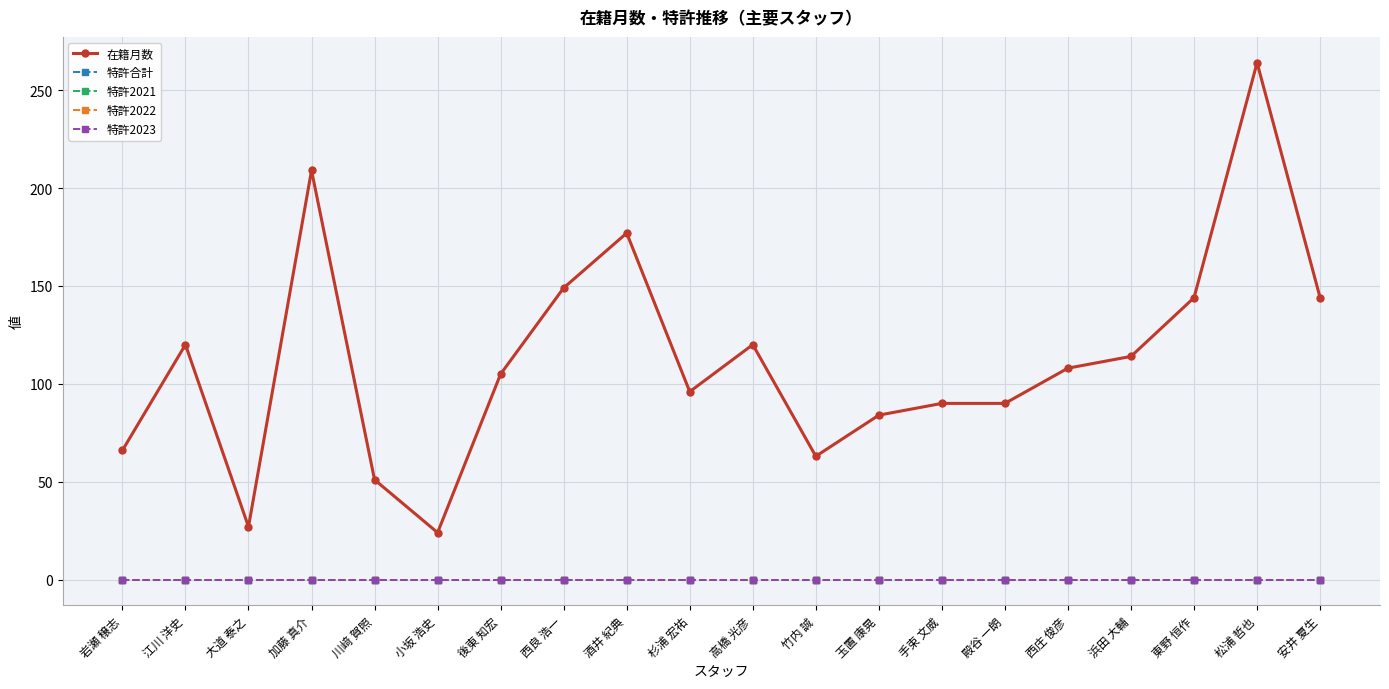

Reading left to right, list all the values displayed in this chart.

在籍月数: 66	120	27	209	51	24	105	149	177	96	120	63	84	90	90	108	114	144	264	144
特許合計: 0	0	0	0	0	0	0	0	0	0	0	0	0	0	0	0	0	0	0	0
特許2021: 0	0	0	0	0	0	0	0	0	0	0	0	0	0	0	0	0	0	0	0
特許2022: 0	0	0	0	0	0	0	0	0	0	0	0	0	0	0	0	0	0	0	0
特許2023: 0	0	0	0	0	0	0	0	0	0	0	0	0	0	0	0	0	0	0	0